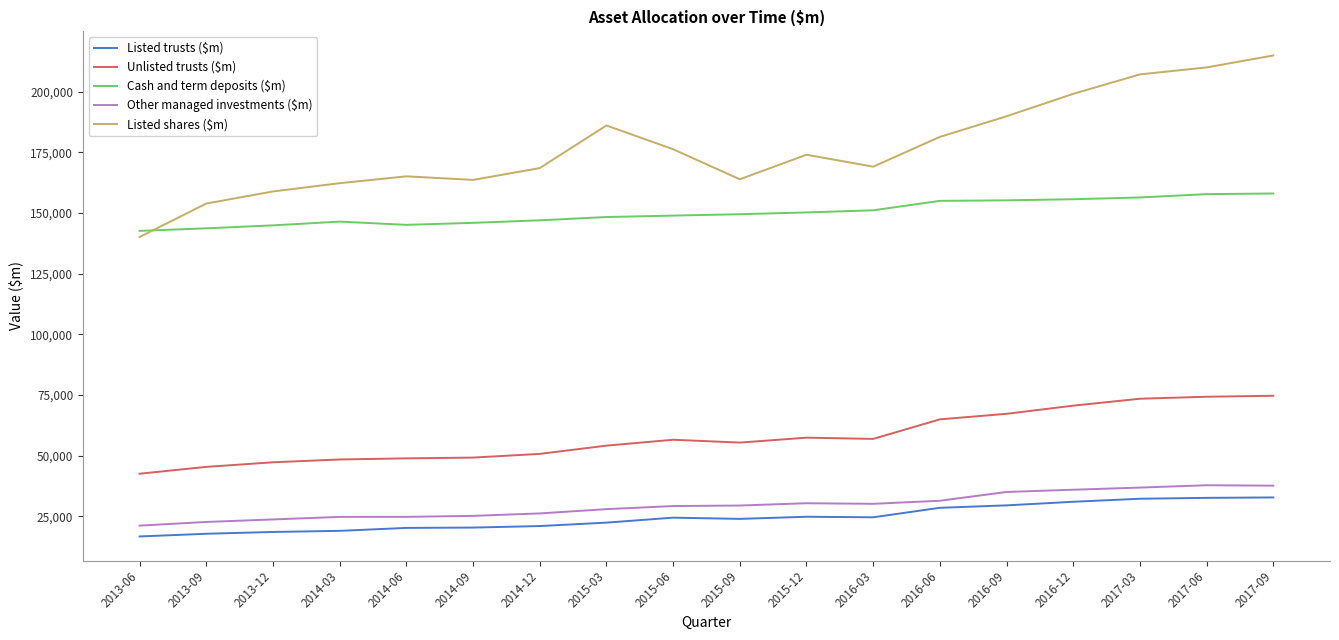

What is the difference between the highest and lowest values at 2017-09?

182106